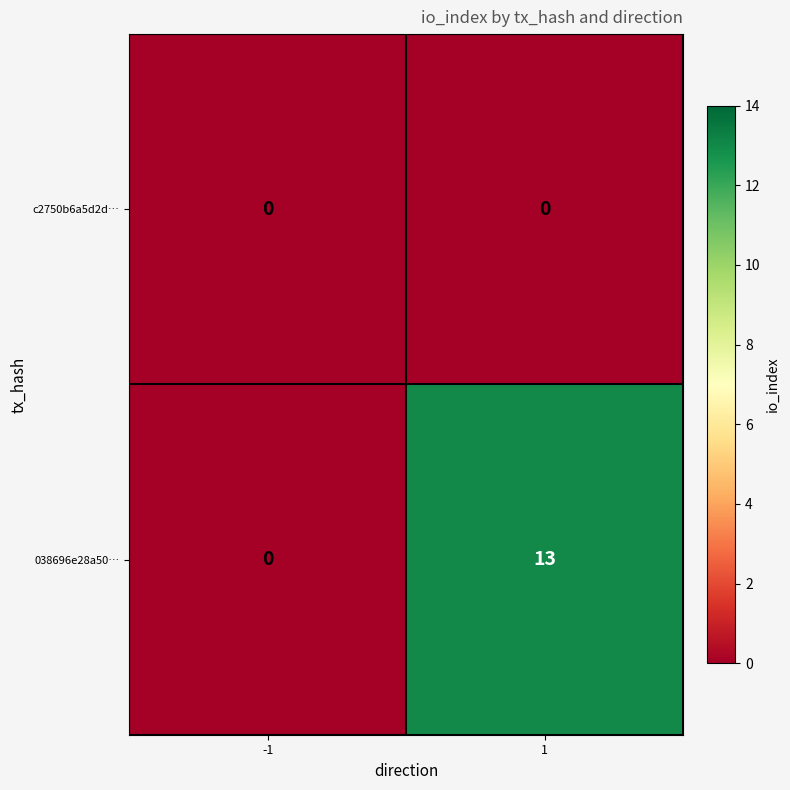

Reading right to left, list all the values displayed in this chart.

c2750b6a5d2d…: 0	0
038696e28a50…: 13	0